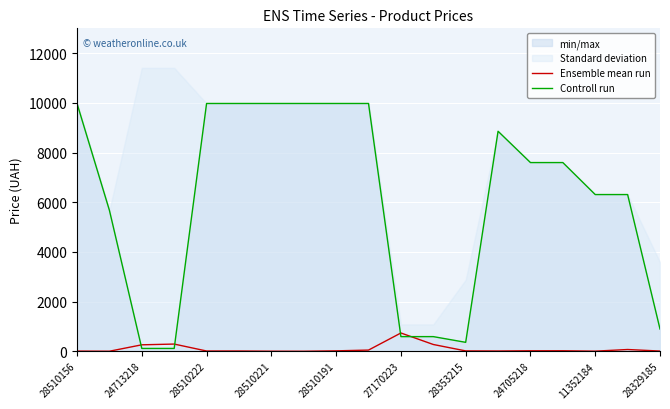

List the series in order of their overall mean, highest first.

Controll run, Ensemble mean run